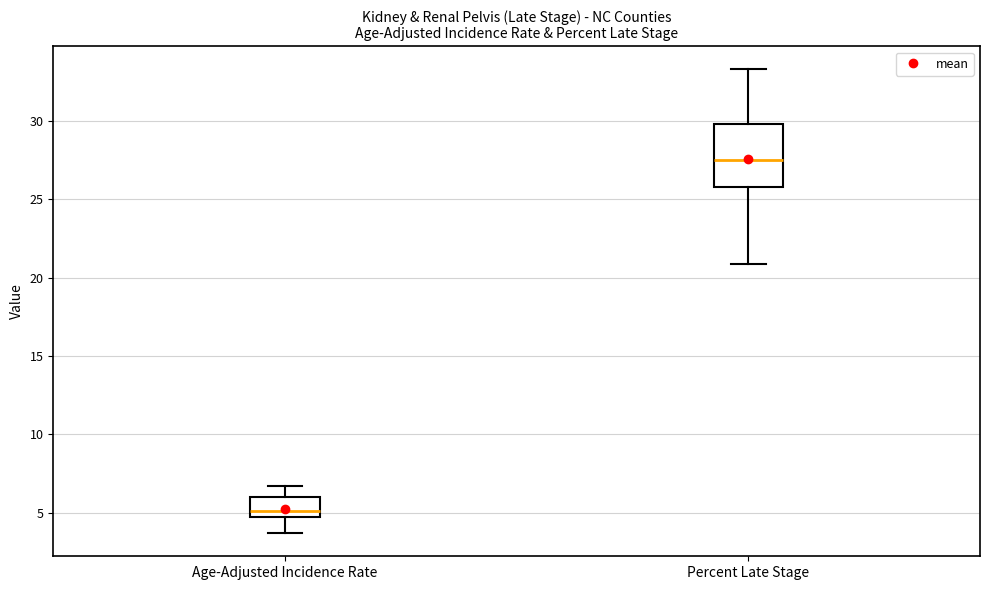

Which box is the tallest, from its lower edge to its upper edge?

Percent Late Stage